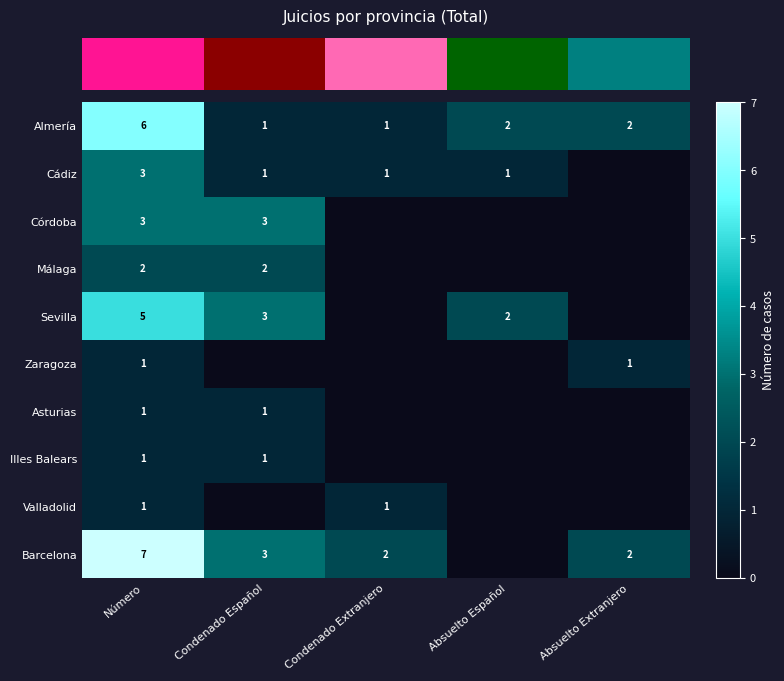

Where is row_5 nearest to the value 0?

Condenado Español